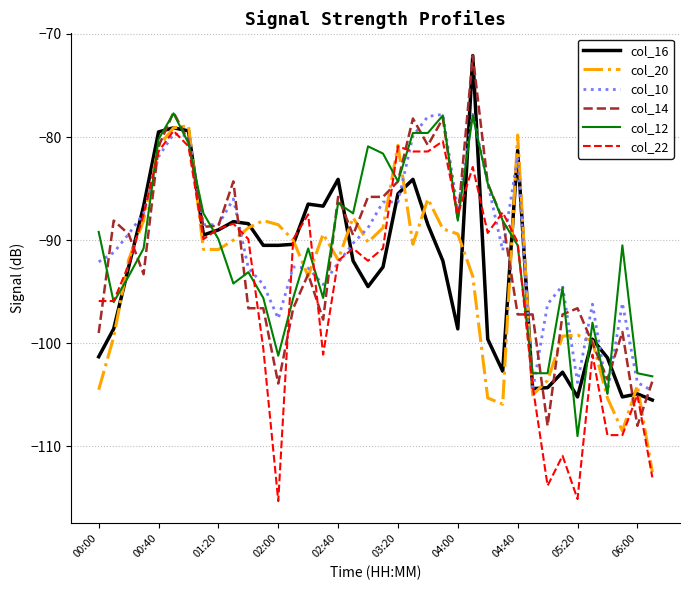

What is the minimum value shown in the chart?

-115.3